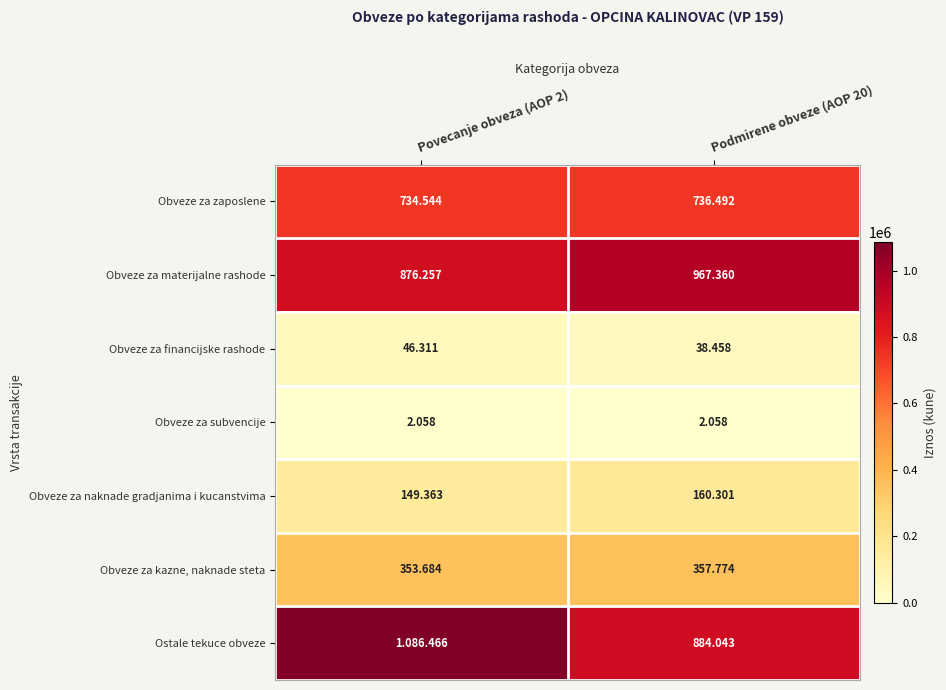

What is the approximate value of Obveze za financijske rashode at Povecanje obveza (AOP 2)?

46311